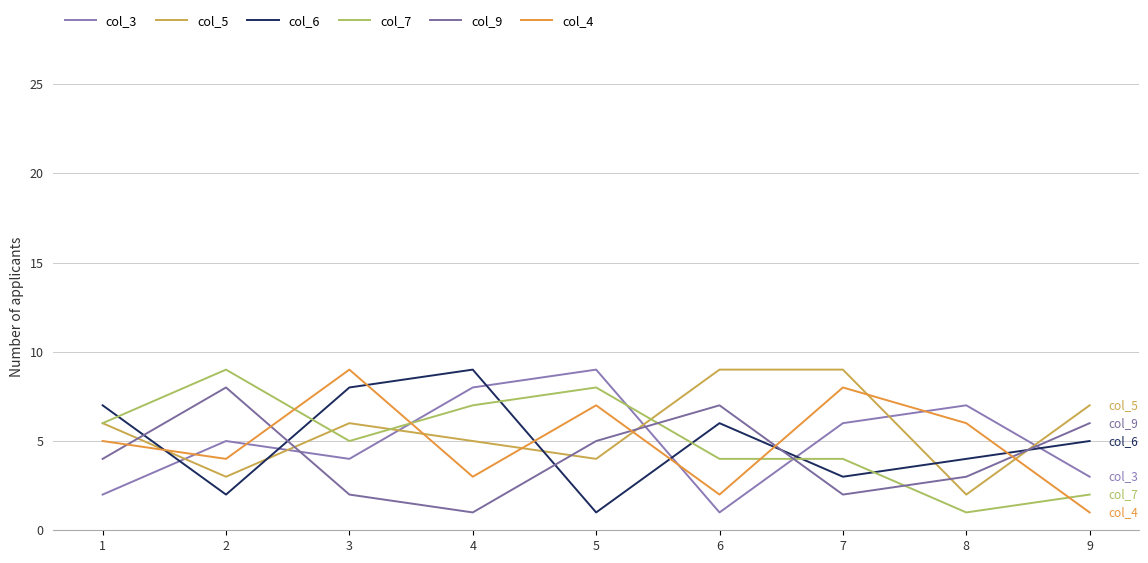

Is this an area chart (filled region under the line)?

No